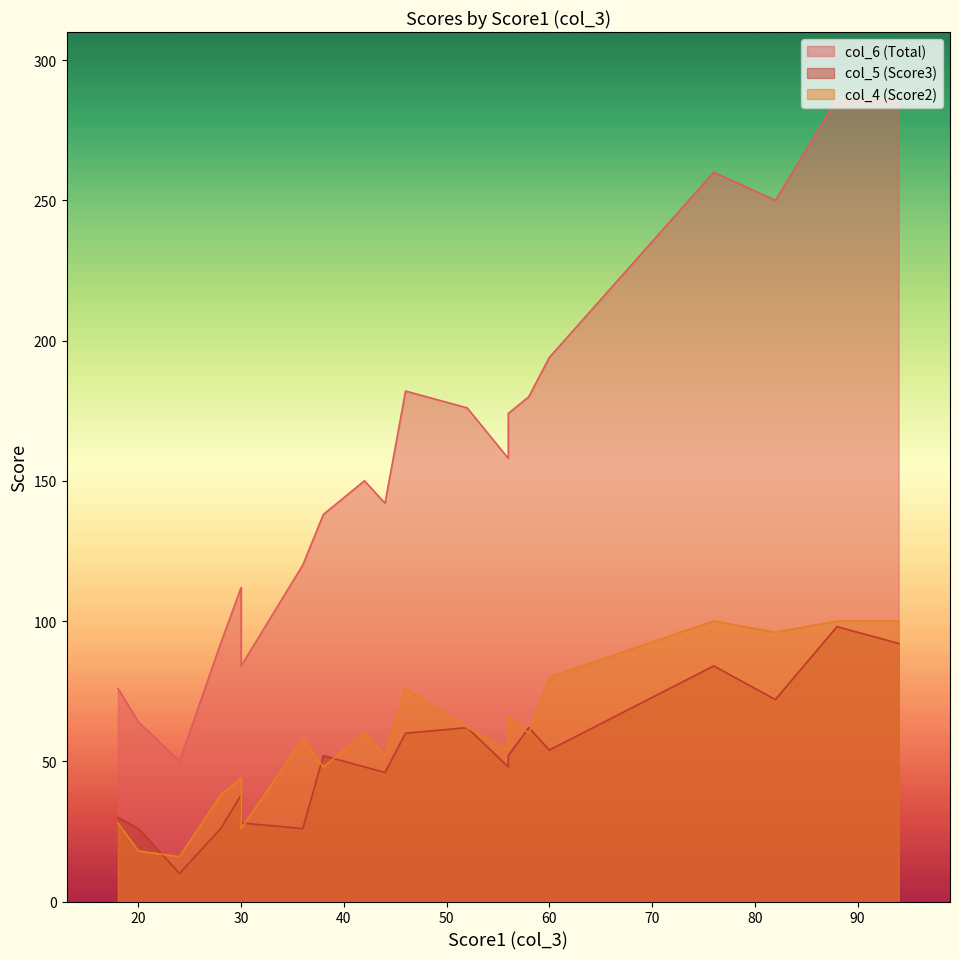

Which series changed the most between 38 and 56?

col_6 (Total)